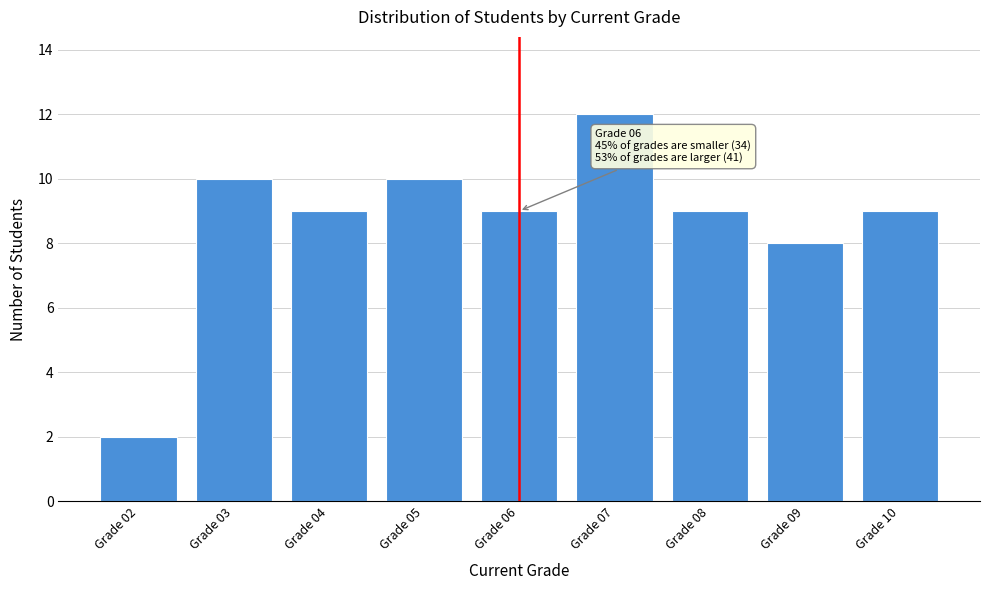

Reading left to right, list all the values displayed in this chart.

2	10	9	10	9	12	9	8	9